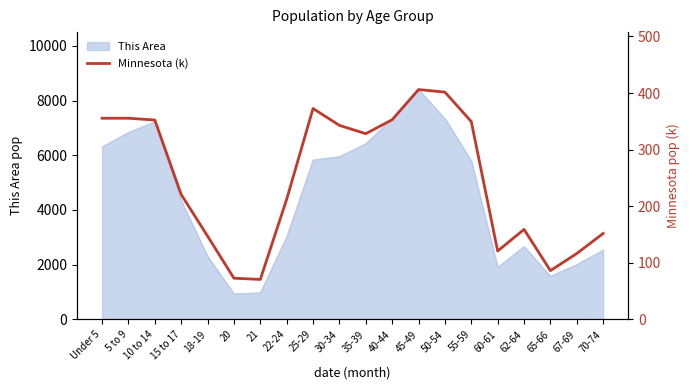

At which label is This Area closest to 4671?

15 to 17